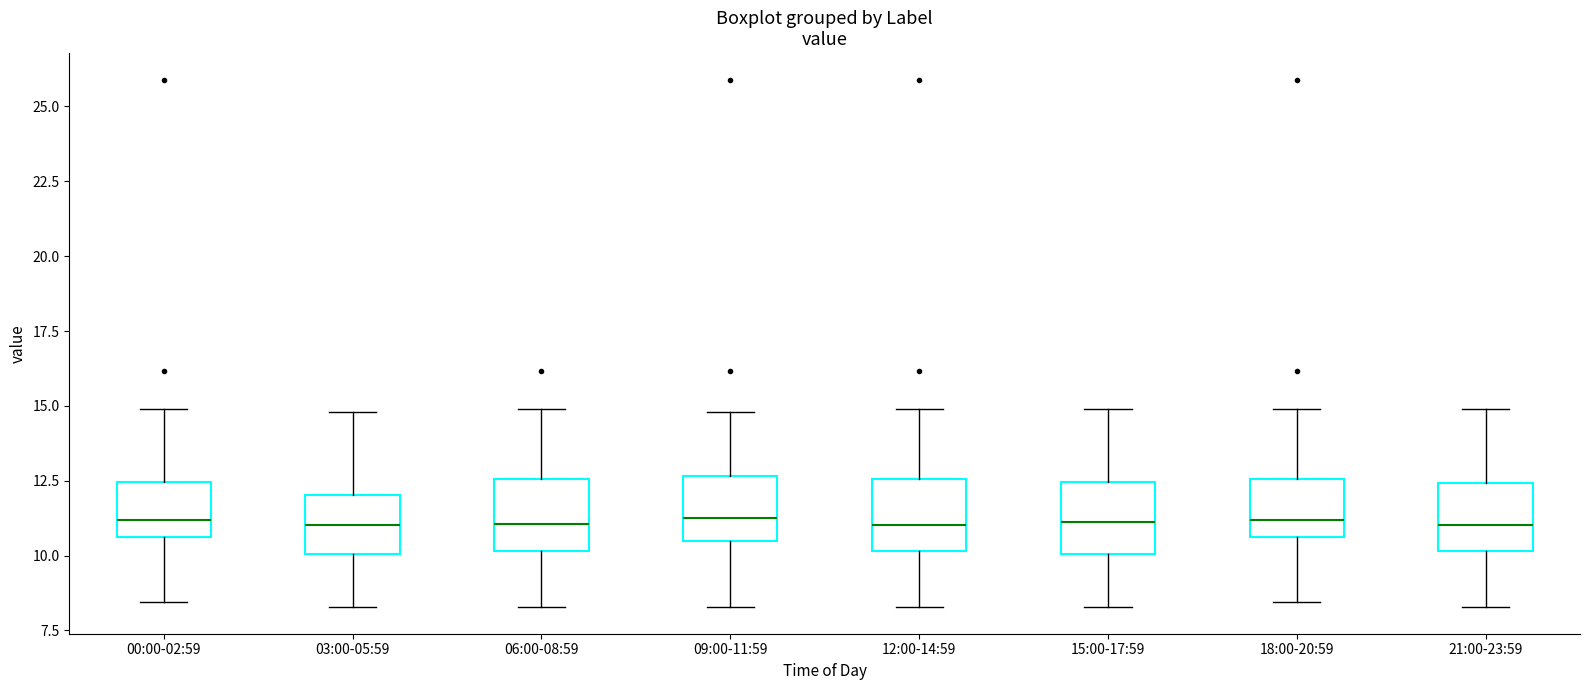

Where is the upper edge of the box for 03:00-05:59 on the y-axis? The values are not printed on the chart, so give them approximately, as read against the axis.

12.0